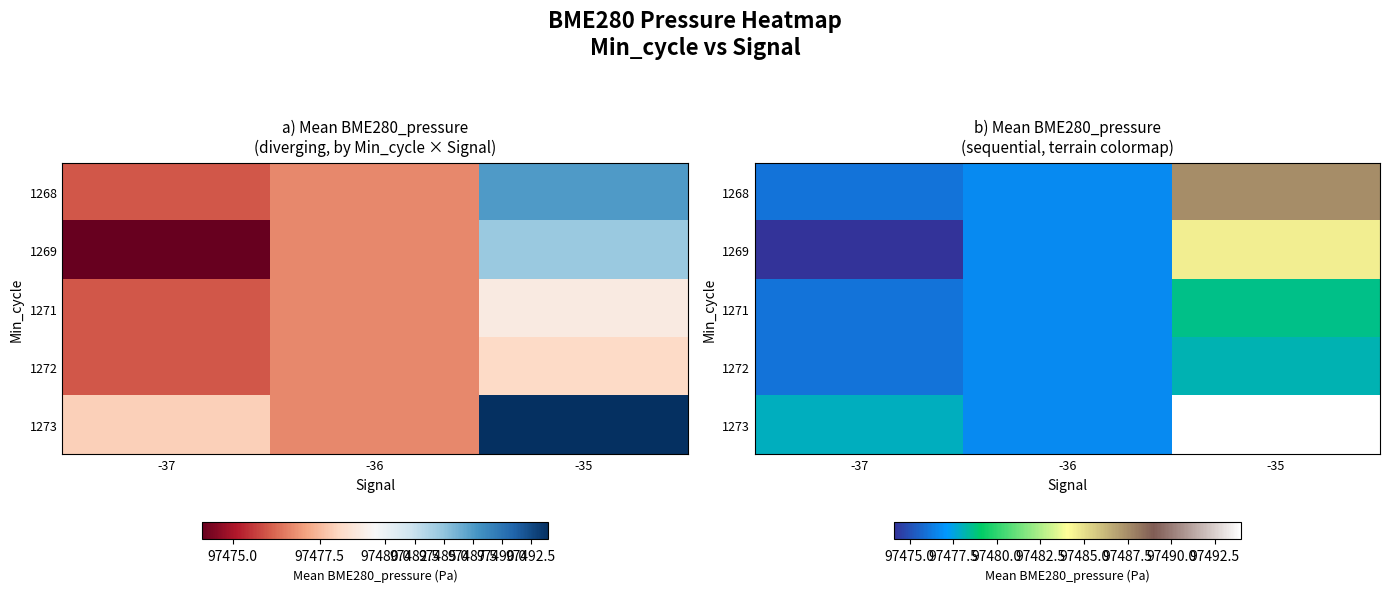

Which series has the widest spread of values?

1273